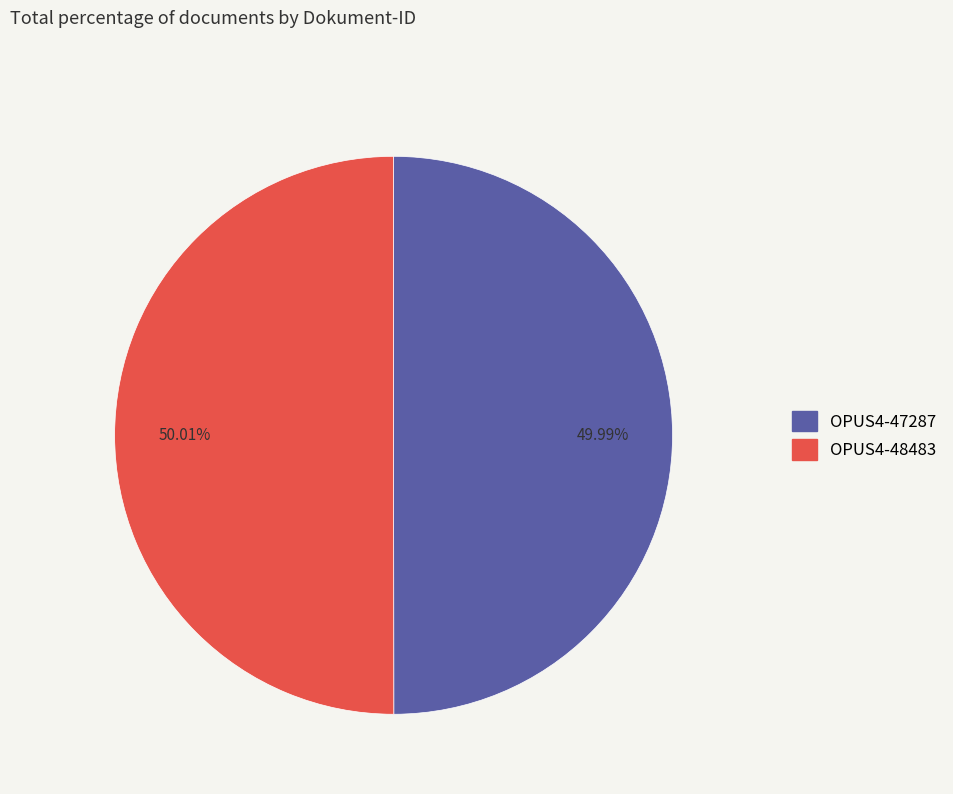

Combined, do OPUS4-48483 and OPUS4-47287 account for over 50%?

Yes